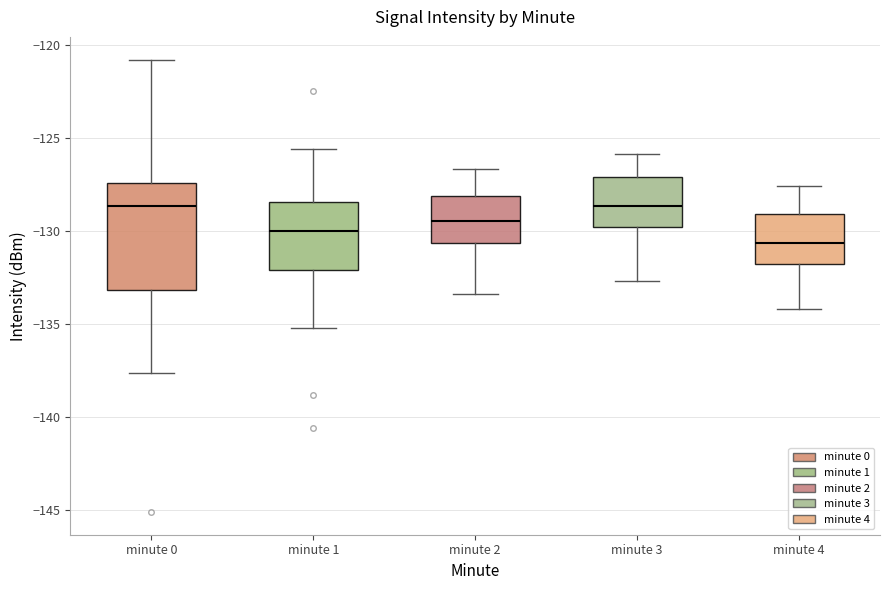

Which box is the tallest, from its lower edge to its upper edge?

minute 0